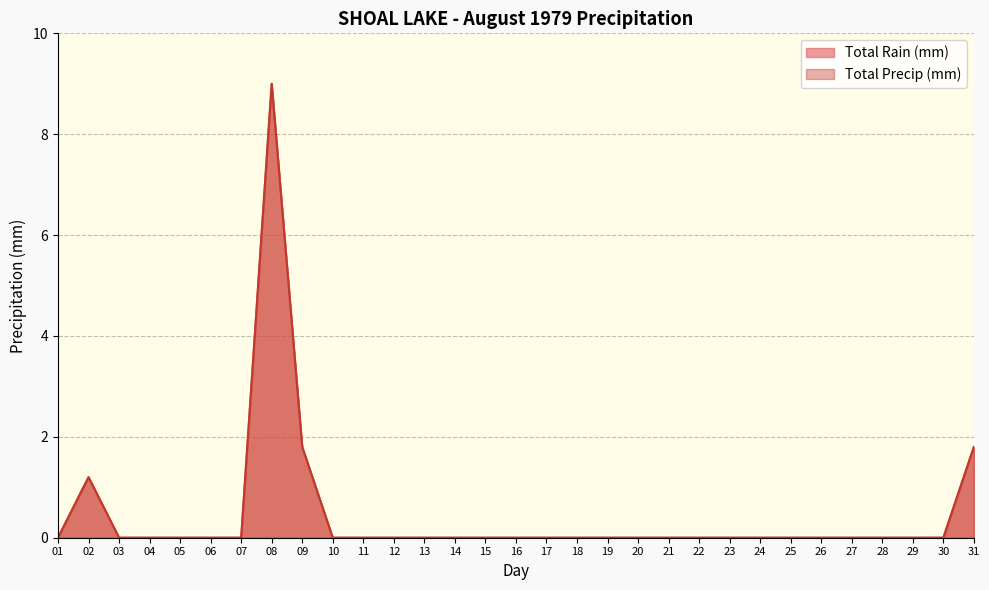

True or false: Total Rain (mm) and Total Precip (mm) cross at least once.

False